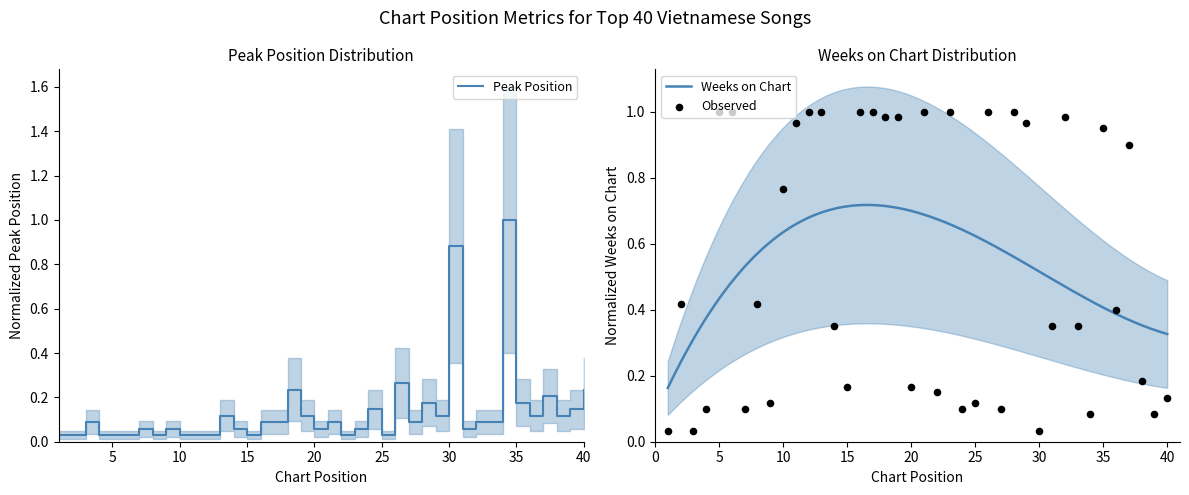

Which series has the largest total across all categories?

Weeks on Chart